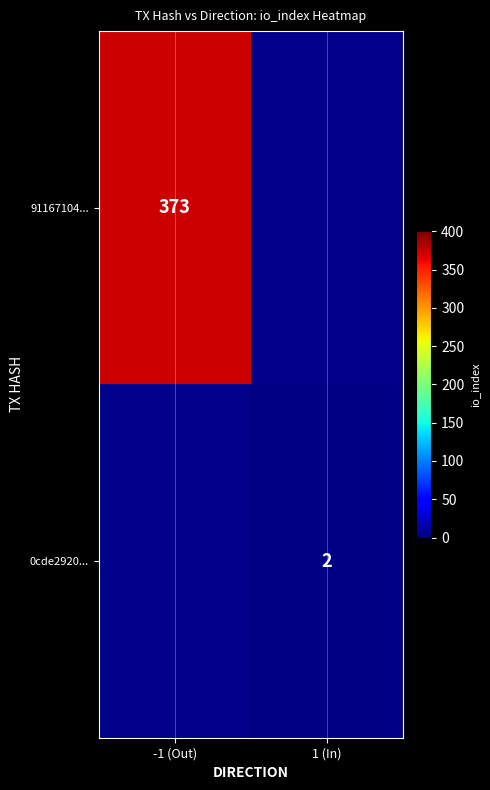

True or false: 0cde2920... has a value of 3 at 1 (In).

False